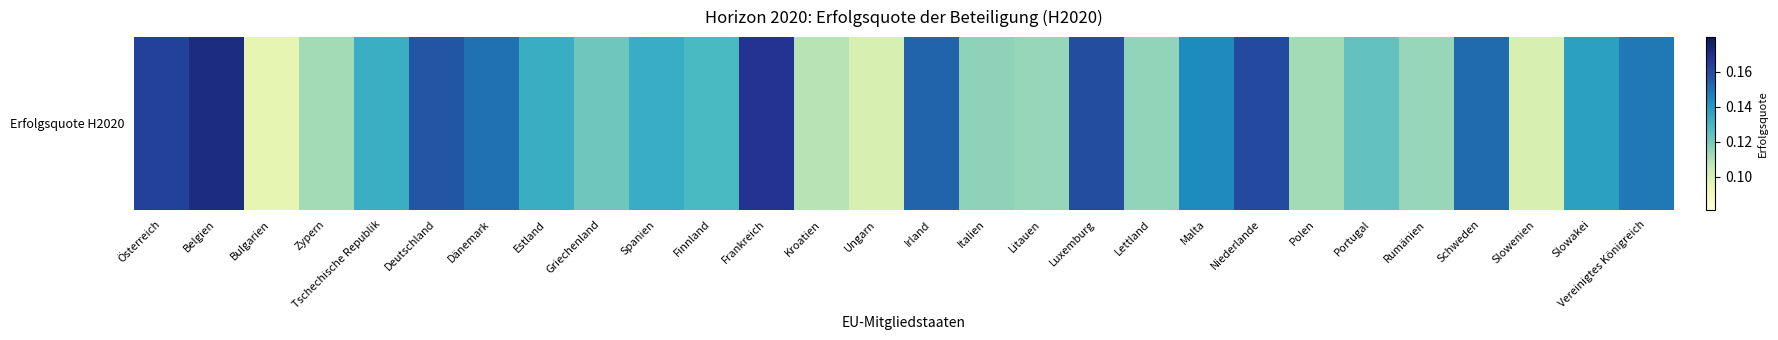

What is the average value?

0.1